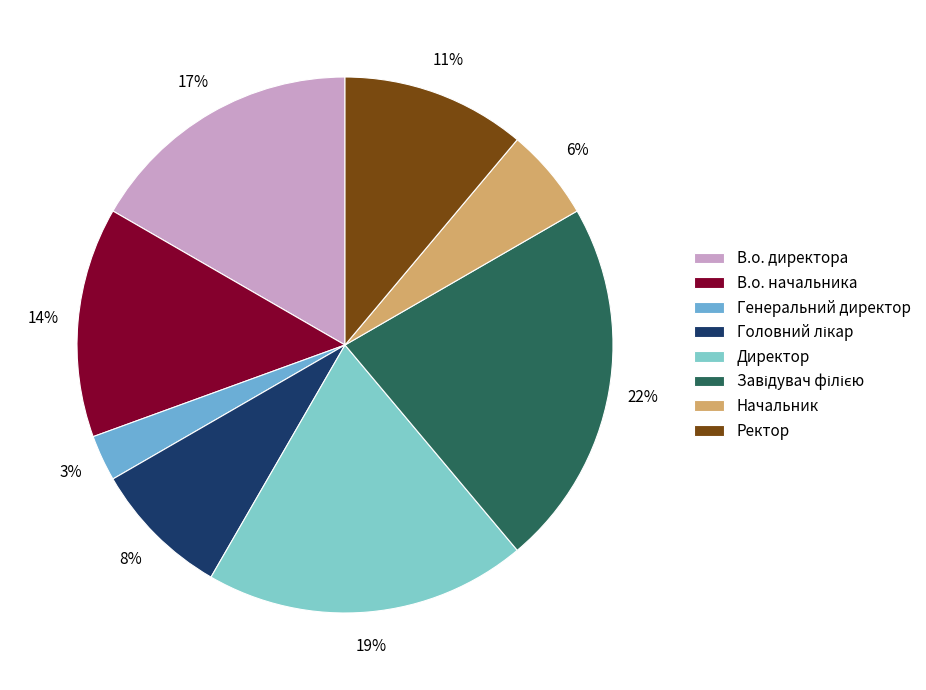

To the nearest percent, what is the combined percentage of Начальник and Завідувач філією?

28%